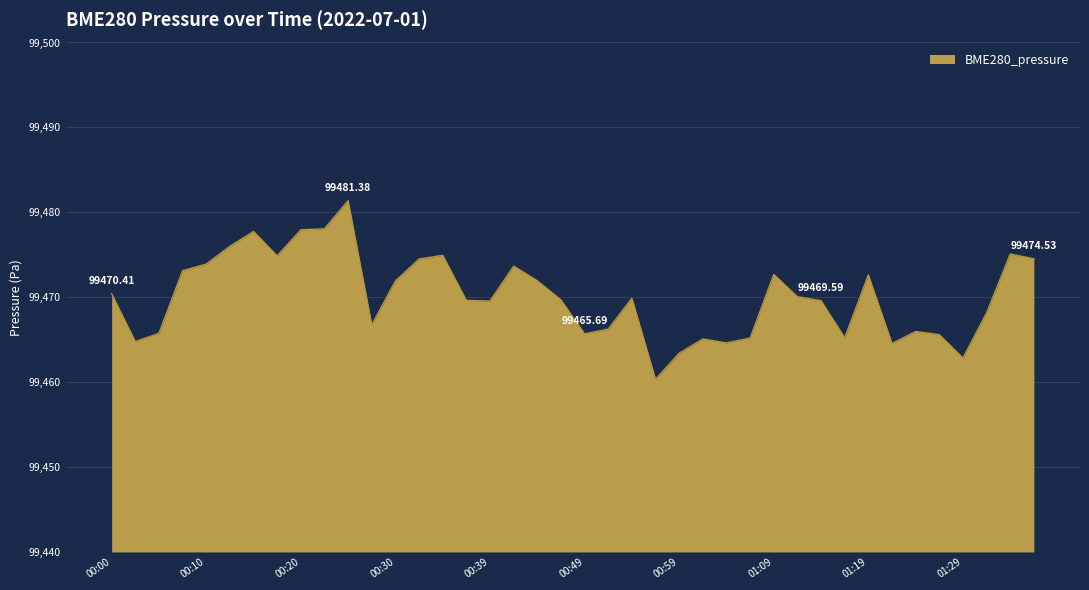

What is the difference between the maximum and minimum values?

21.0